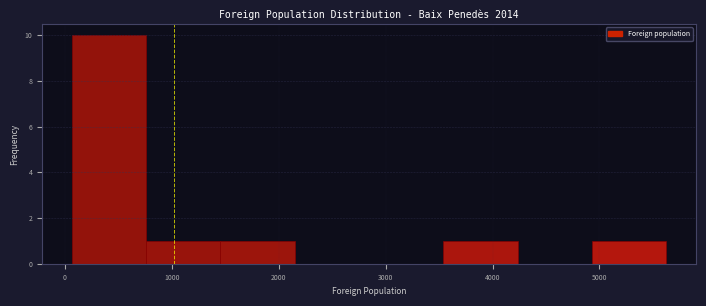

Which range on the x-axis has the tallest bar?

100 to 800